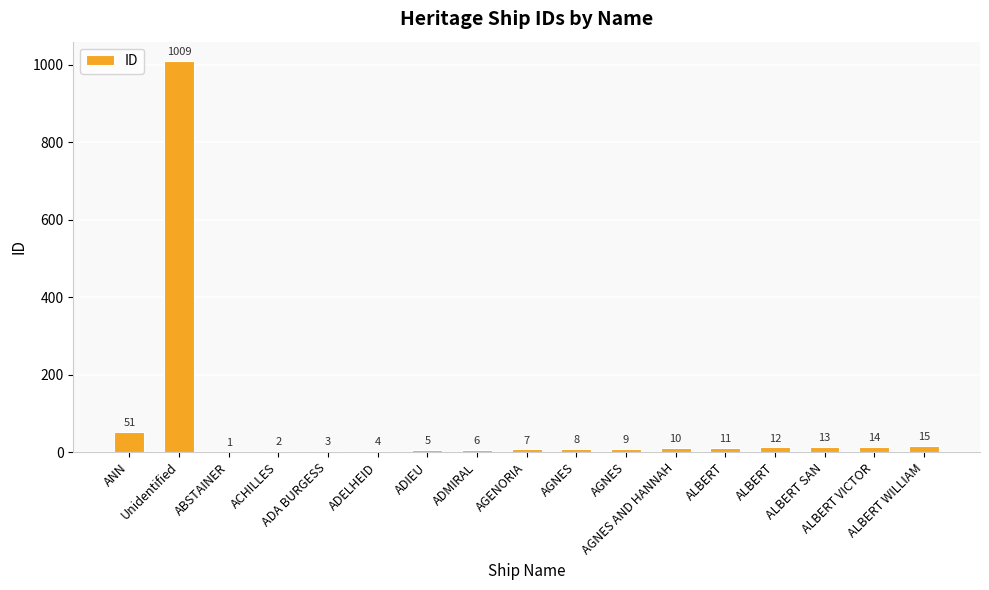

Count the number of data series in this chart.

1